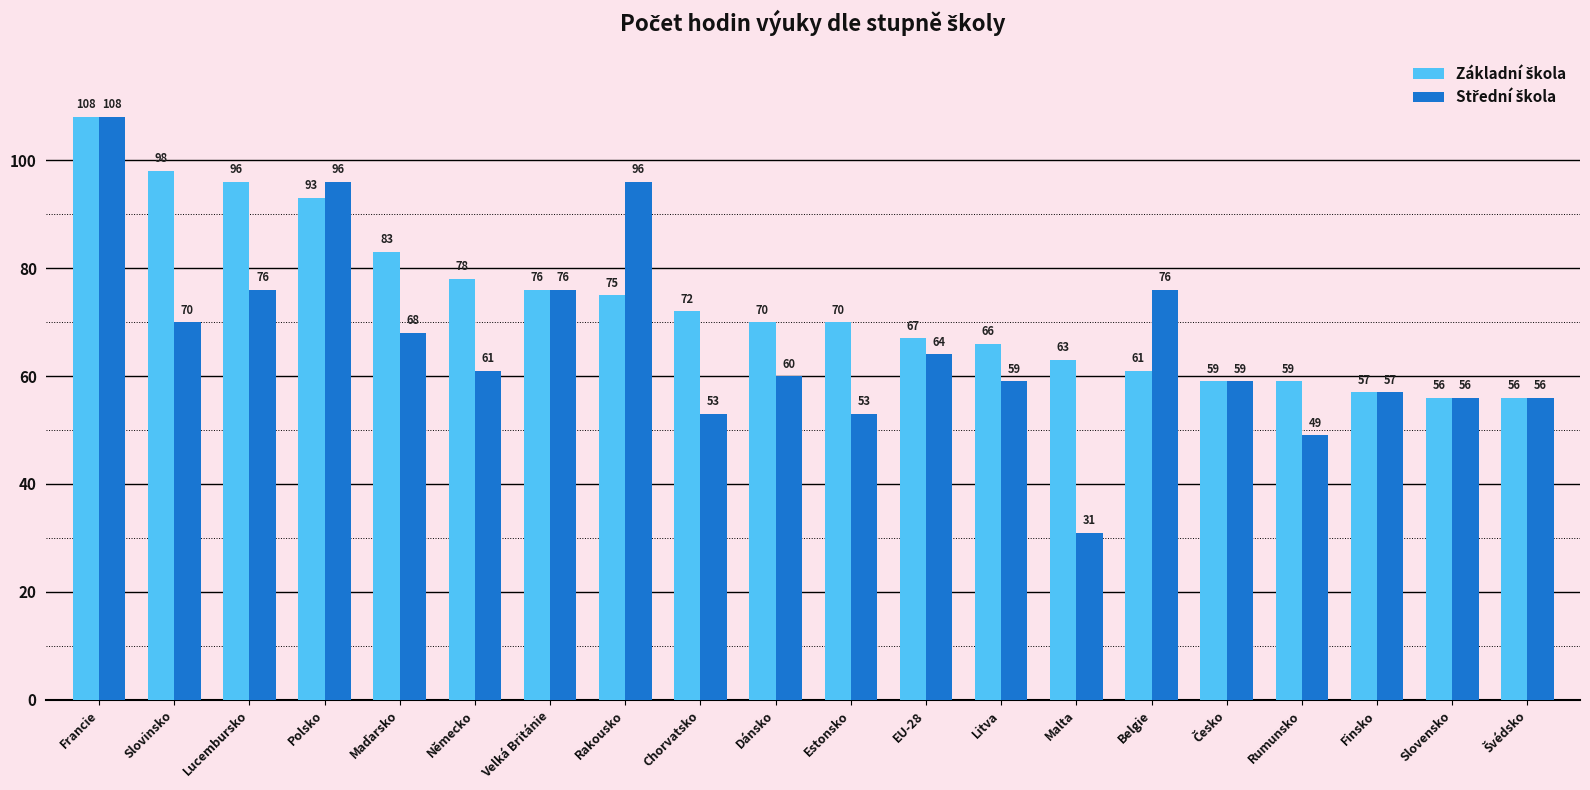

What is the total value across all series at Slovensko?

112